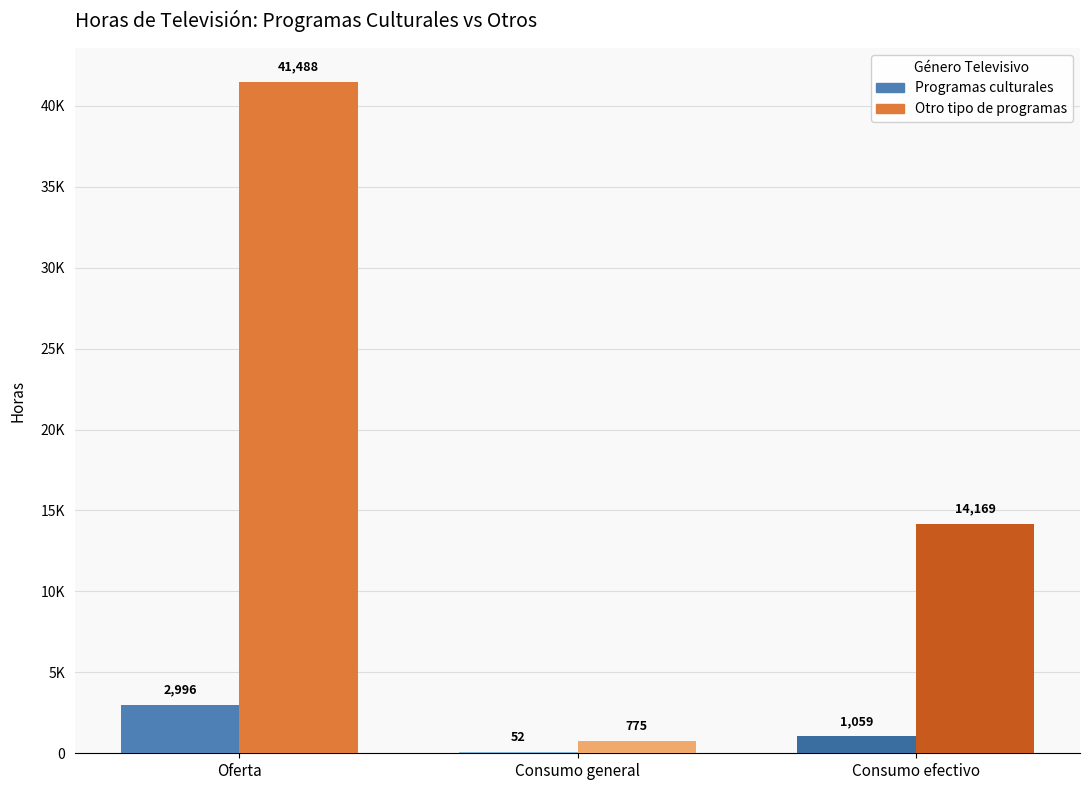

What is the lowest value of the Otro tipo de programas series?

775.1